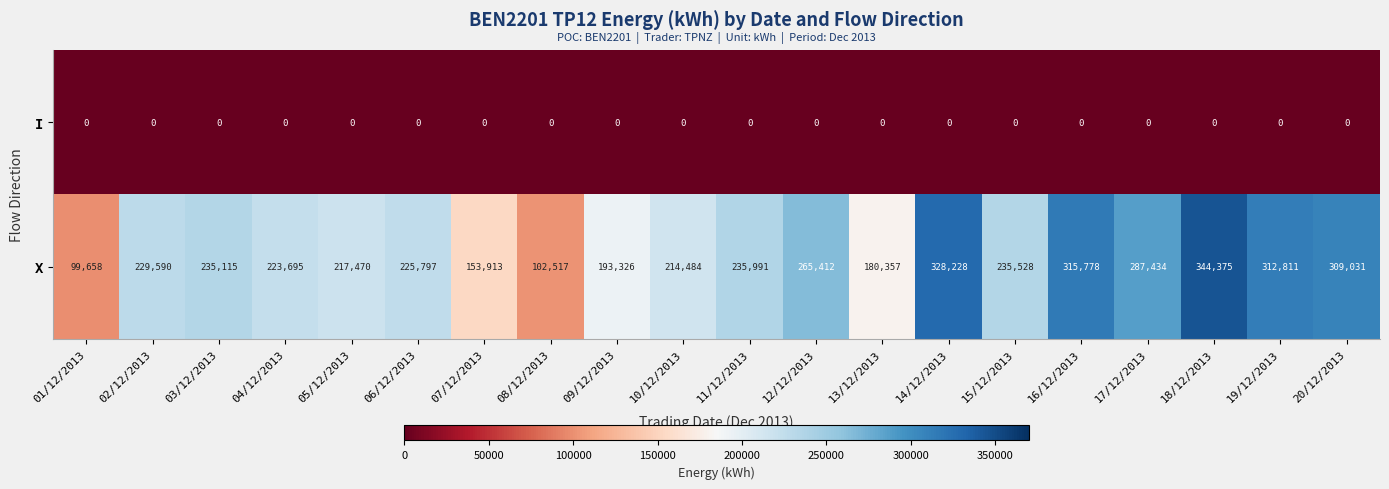

Which label corresponds to the largest value in the chart?

18/12/2013